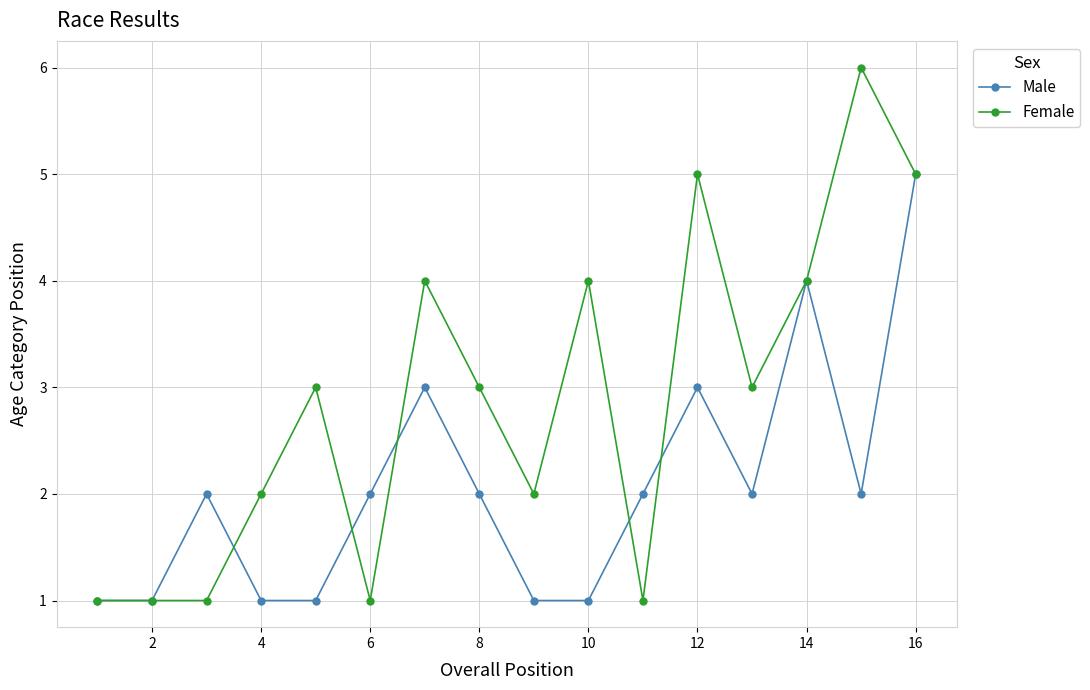

What is the value of the Female point at the 12th from the left?

5